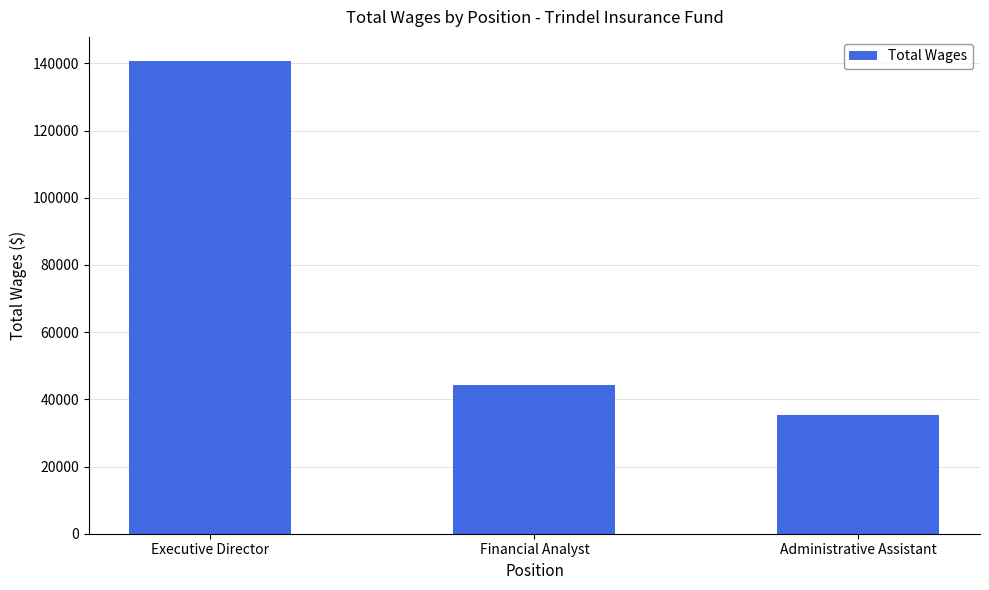

Is it true that the value at Executive Director is 140844?

True